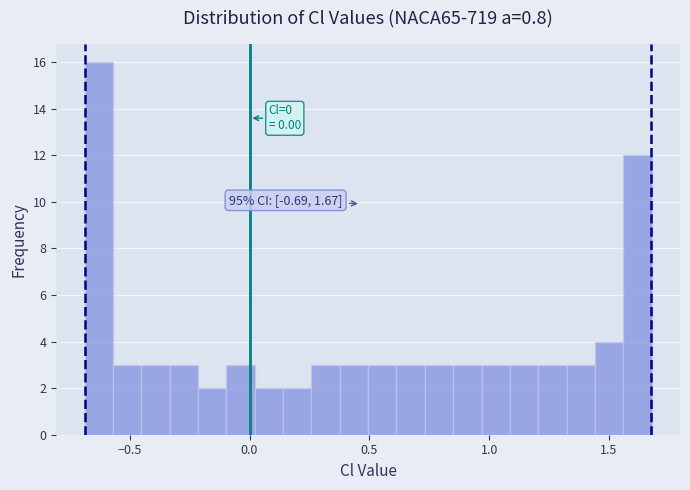

Read against the x-axis, roughly where is the centre of the tallest bar?

-0.65